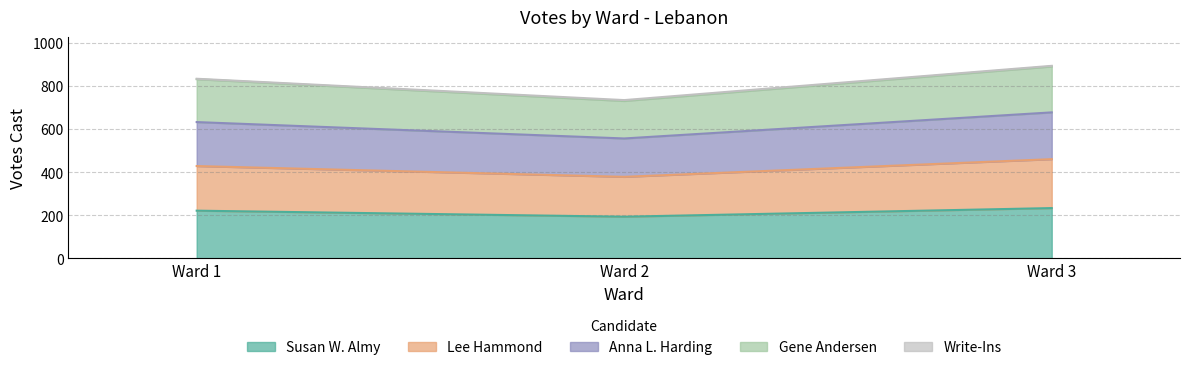

At which label does Susan W. Almy reach its minimum?

Ward 2